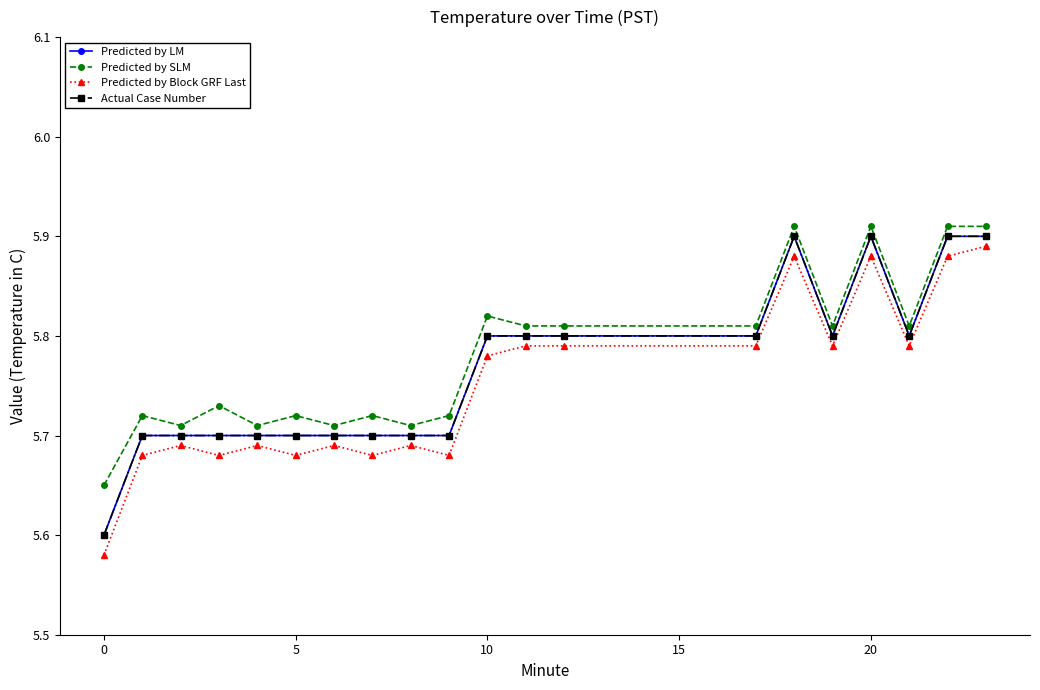

Is this an area chart (filled region under the line)?

No